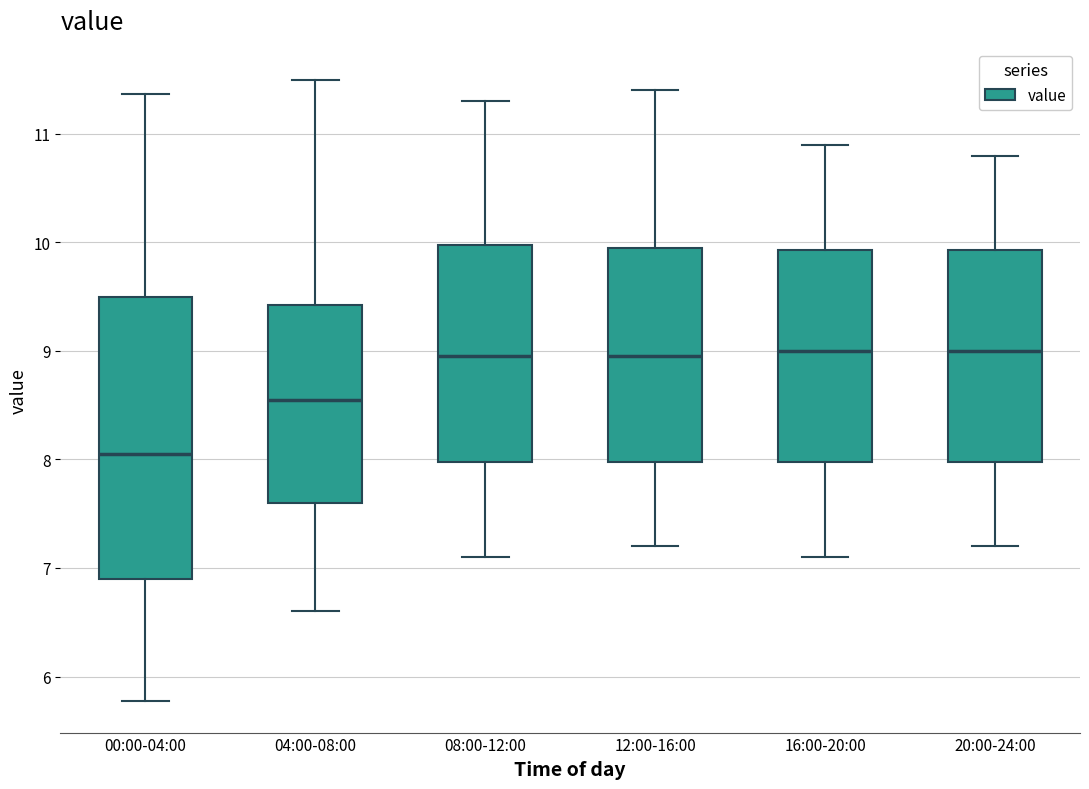

Where does the upper whisker of the box for 12:00-16:00 end on the y-axis? The values are not printed on the chart, so give them approximately, as read against the axis.

11.4